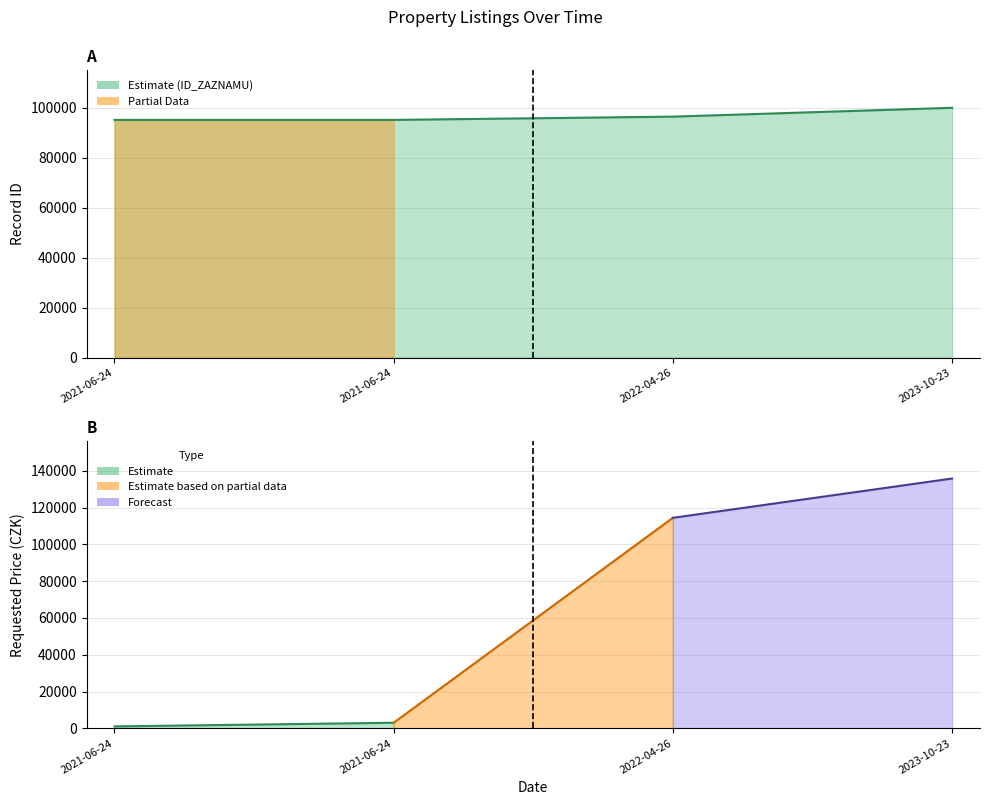

What is the label of the 2nd point from the left?

2021-06-24